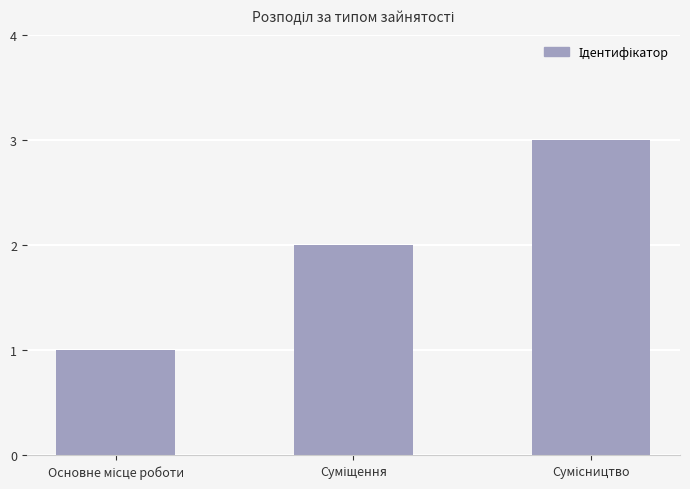

What is the maximum value shown in the chart?

3